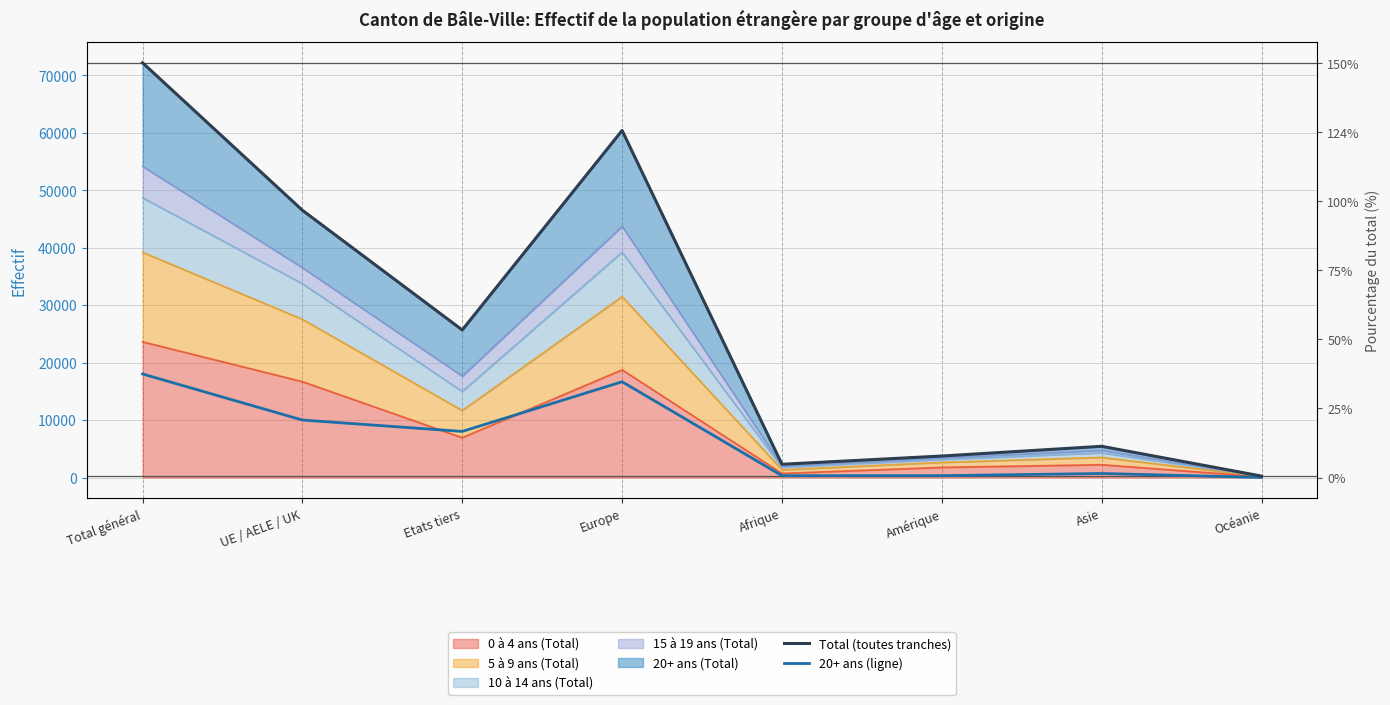

The value of 20+ ans (ligne) at Océanie is 12. True or false?

True